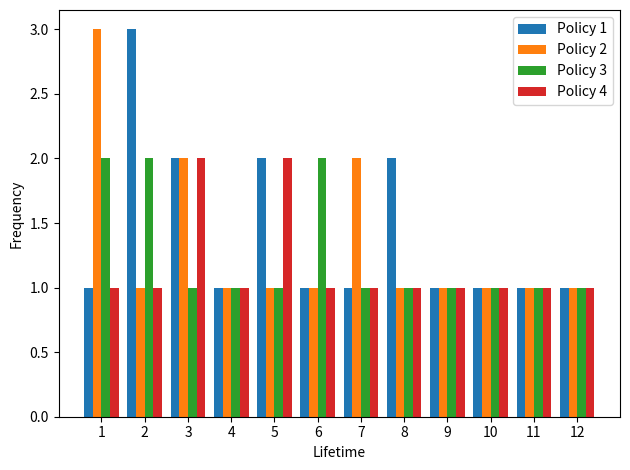

What is the sum of the Policy 2 values at 3 and 9?

3